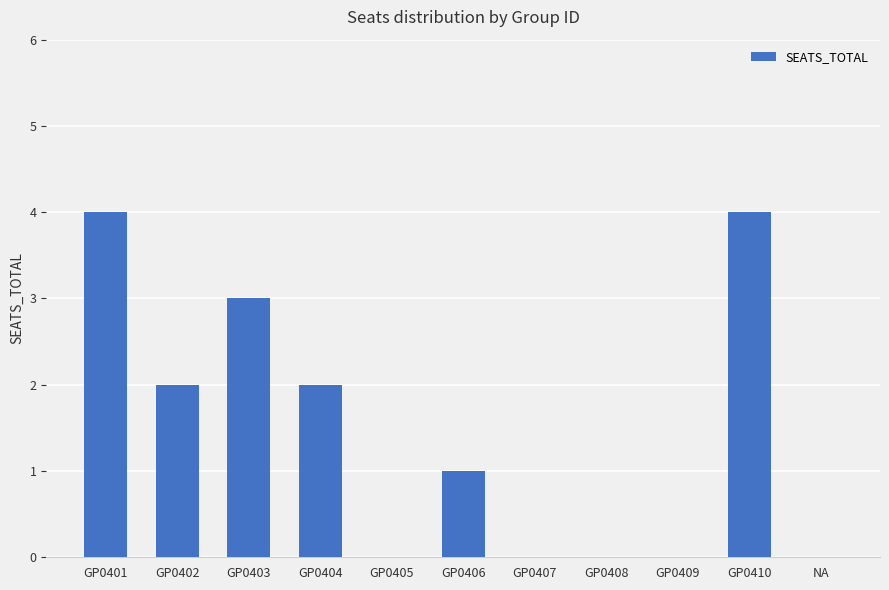

How many series are shown in this chart?

1